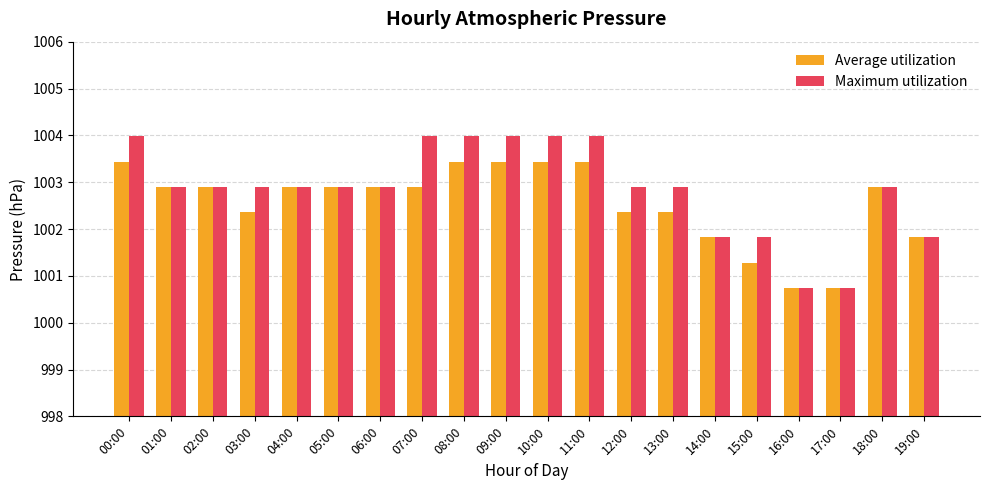

Reading left to right, transcribe all the data shown in this chart.

Average utilization: 1003.4	1002.9	1002.9	1002.4	1002.9	1002.9	1002.9	1002.9	1003.4	1003.4	1003.4	1003.4	1002.4	1002.4	1001.8	1001.3	1000.7	1000.7	1002.9	1001.8
Maximum utilization: 1004.0	1002.9	1002.9	1002.9	1002.9	1002.9	1002.9	1004.0	1004.0	1004.0	1004.0	1004.0	1002.9	1002.9	1001.8	1001.8	1000.7	1000.7	1002.9	1001.8